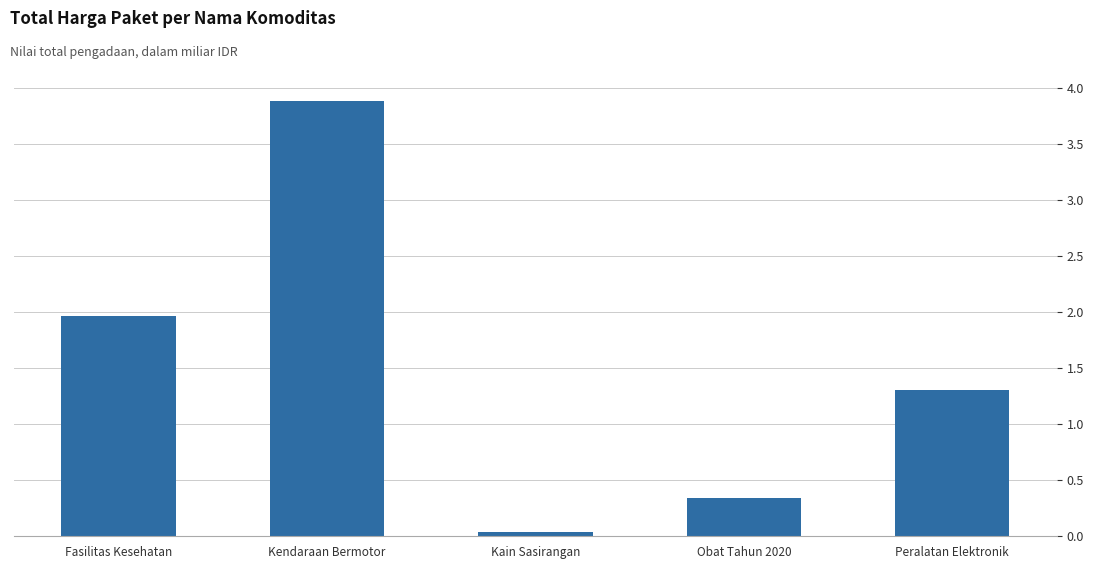

Is it true that the value at Obat Tahun 2020 is 0.2?

False